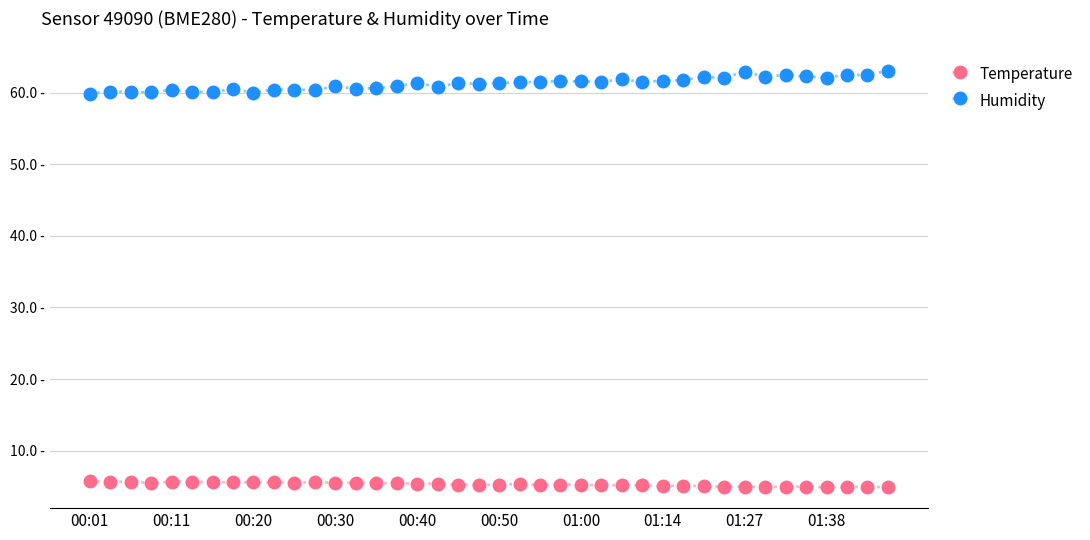

Does the chart display data point markers on the line(s)?

Yes